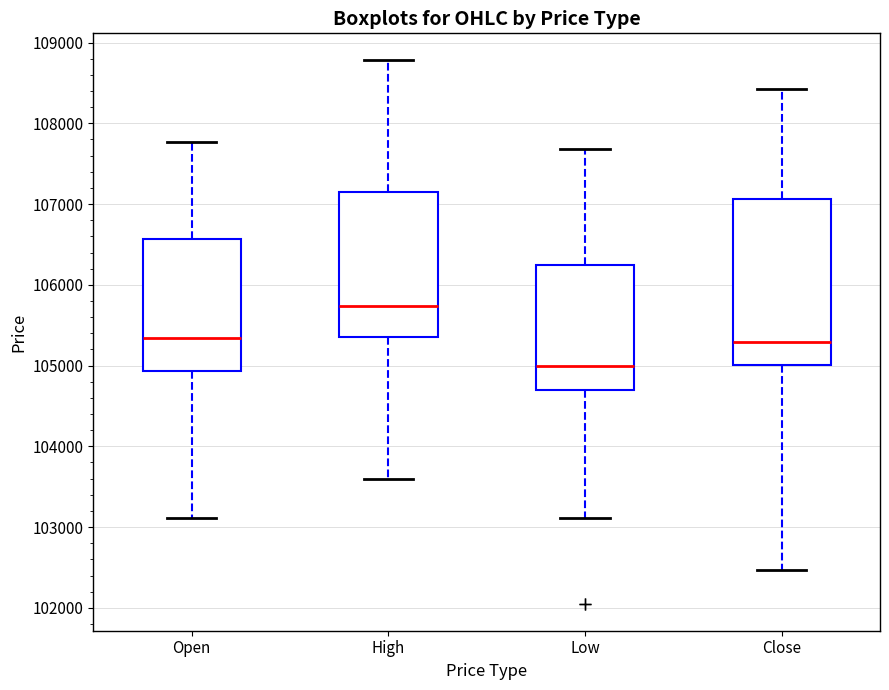

Comparing the boxes themselves (not the whiskers), which one is the tallest?

Close